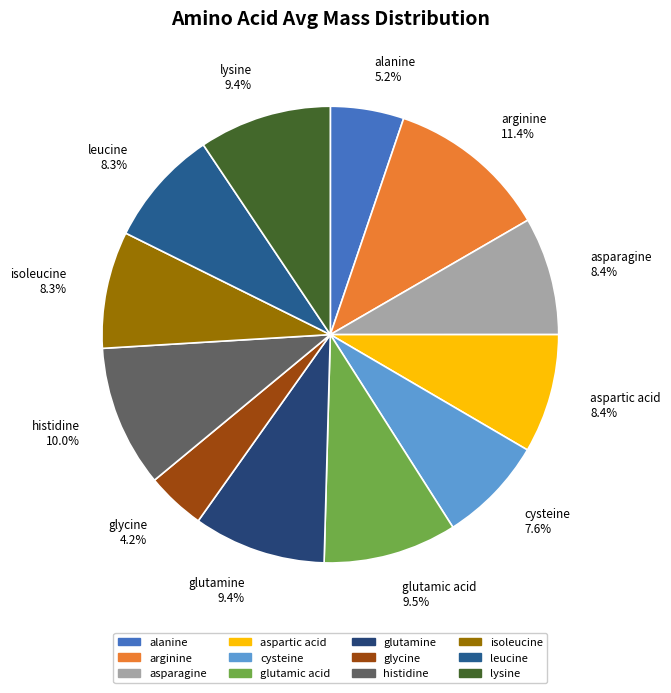

What is the largest slice in the pie chart?

arginine